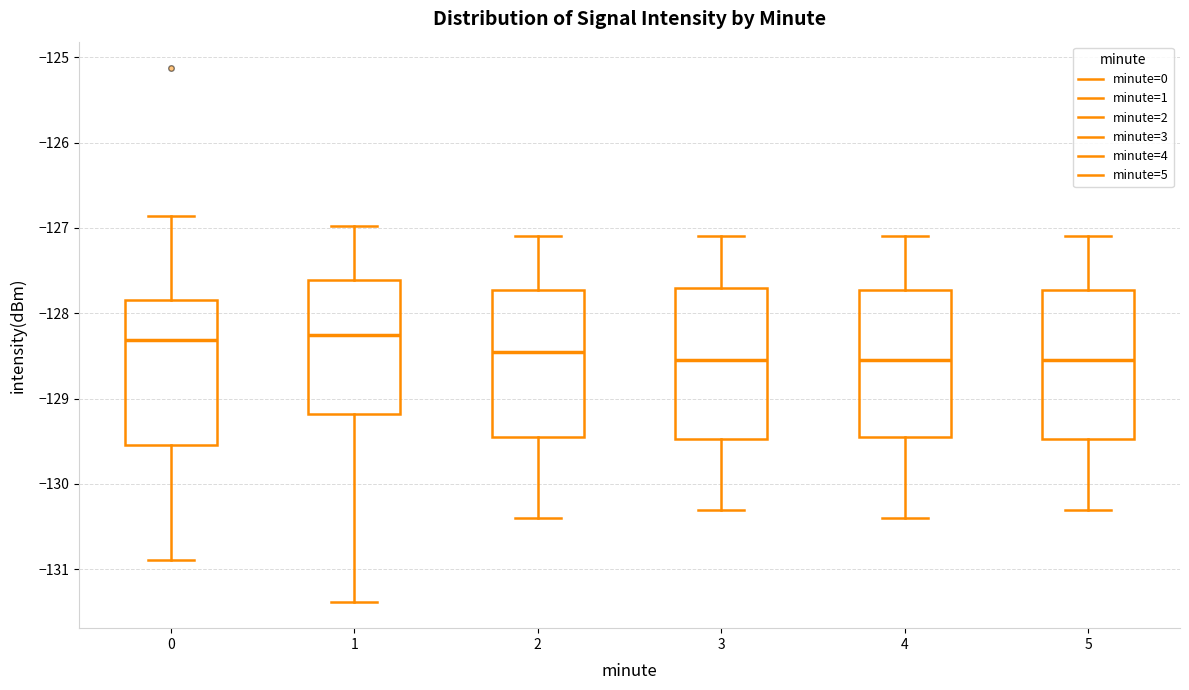

Reading left to right, read every box against the y-axis: the position of its median line, the range the box covers, and the ends of its whiskers. The values are not printed on the chart, so give them approximately, as read against the axis.

0: median -128.3, box -129.5 to -127.8, whiskers -130.9 to -126.9
1: median -128.2, box -129.2 to -127.6, whiskers -131.4 to -127.0
2: median -128.4, box -129.4 to -127.7, whiskers -130.4 to -127.1
3: median -128.5, box -129.5 to -127.7, whiskers -130.3 to -127.1
4: median -128.5, box -129.4 to -127.7, whiskers -130.4 to -127.1
5: median -128.5, box -129.5 to -127.7, whiskers -130.3 to -127.1